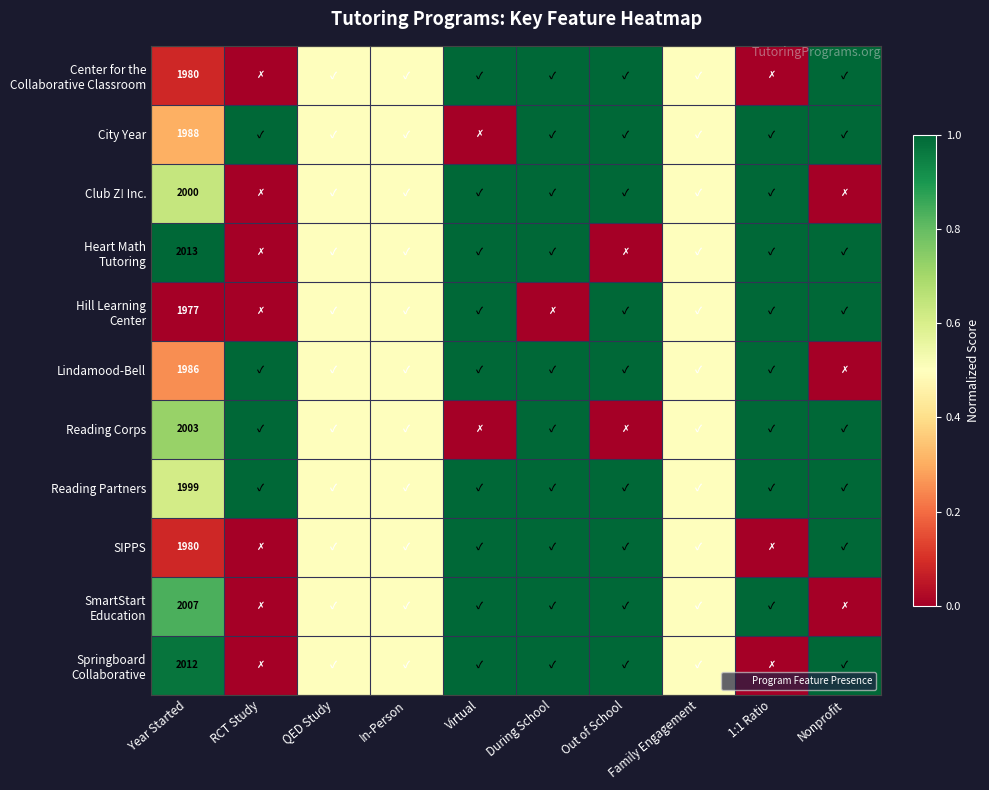

Is it true that Heart Math Tutoring equals 1.8 at Year Started?

False